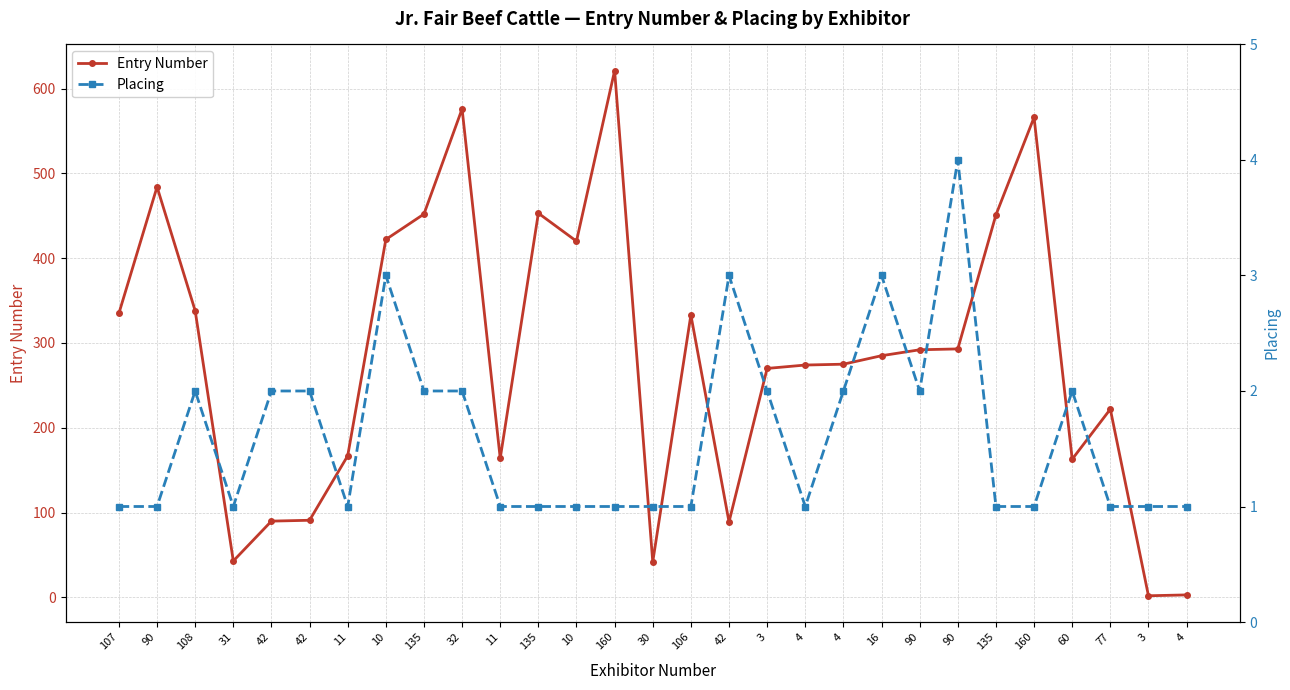

What is the sum of the Entry Number values at 160 and 4?

840